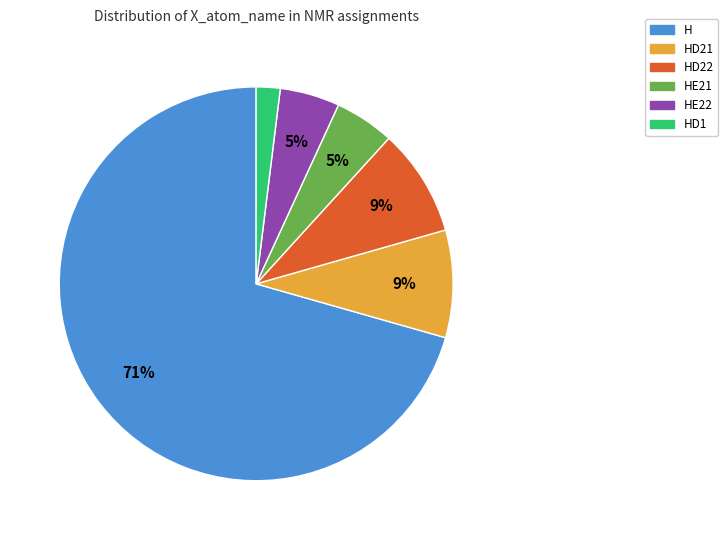

To the nearest percent, what is the average slice percentage?

17%